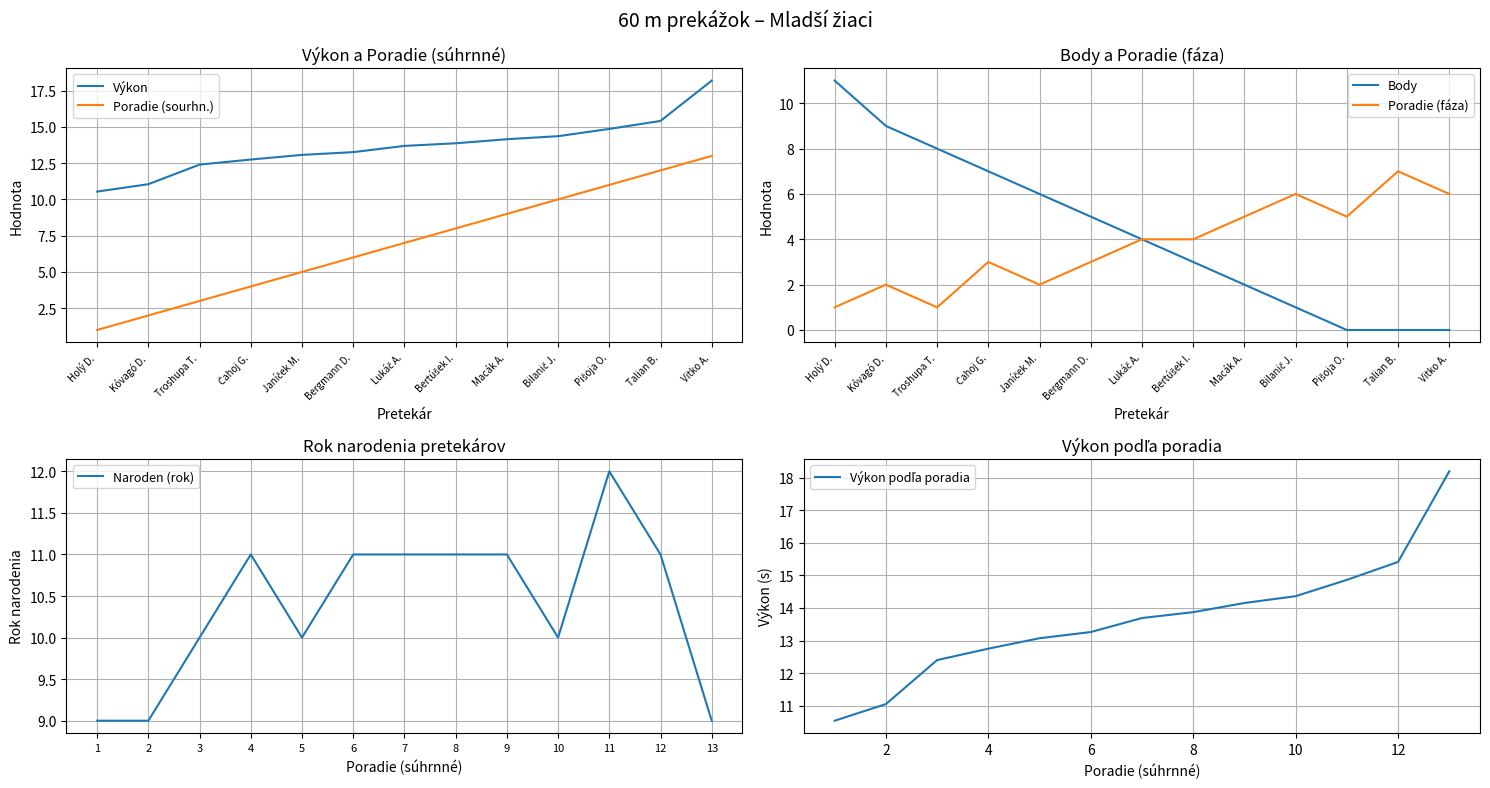

True or false: Výkon has a value of 15.4 at Talian B..

True